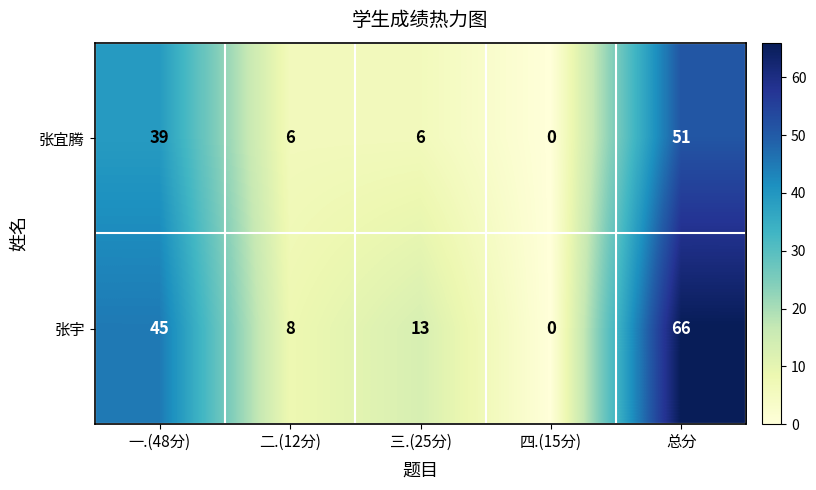

List the series in order of their peak value, highest first.

张宇, 张宜腾